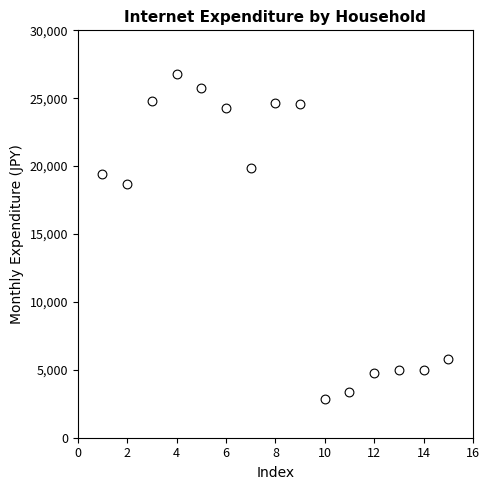

What is the range of Y values (max minus min)?

23914